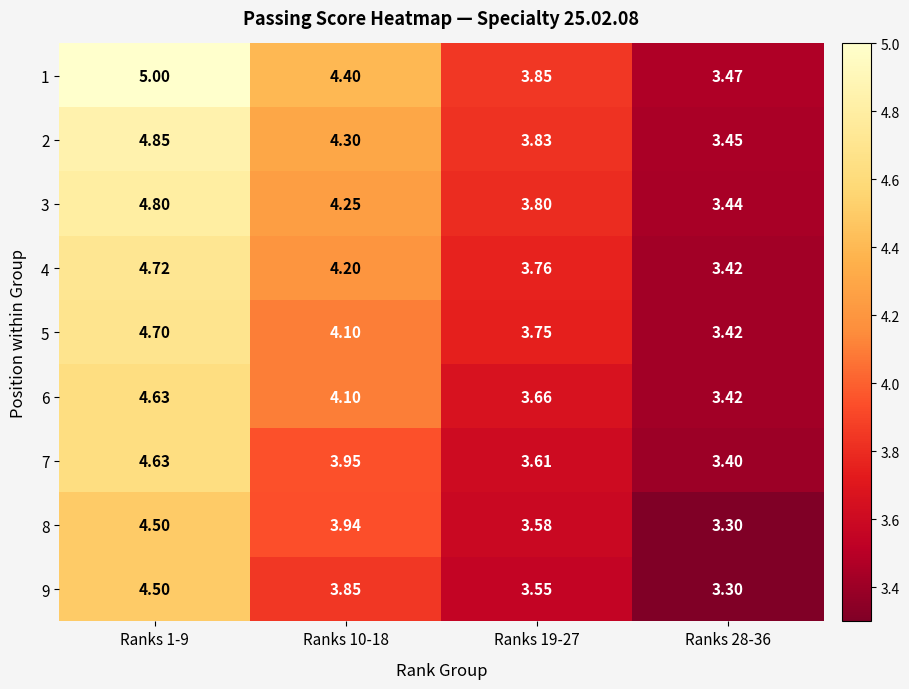

Is the value of 3 at Ranks 19-27 greater than the value of 5 at Ranks 19-27?

Yes